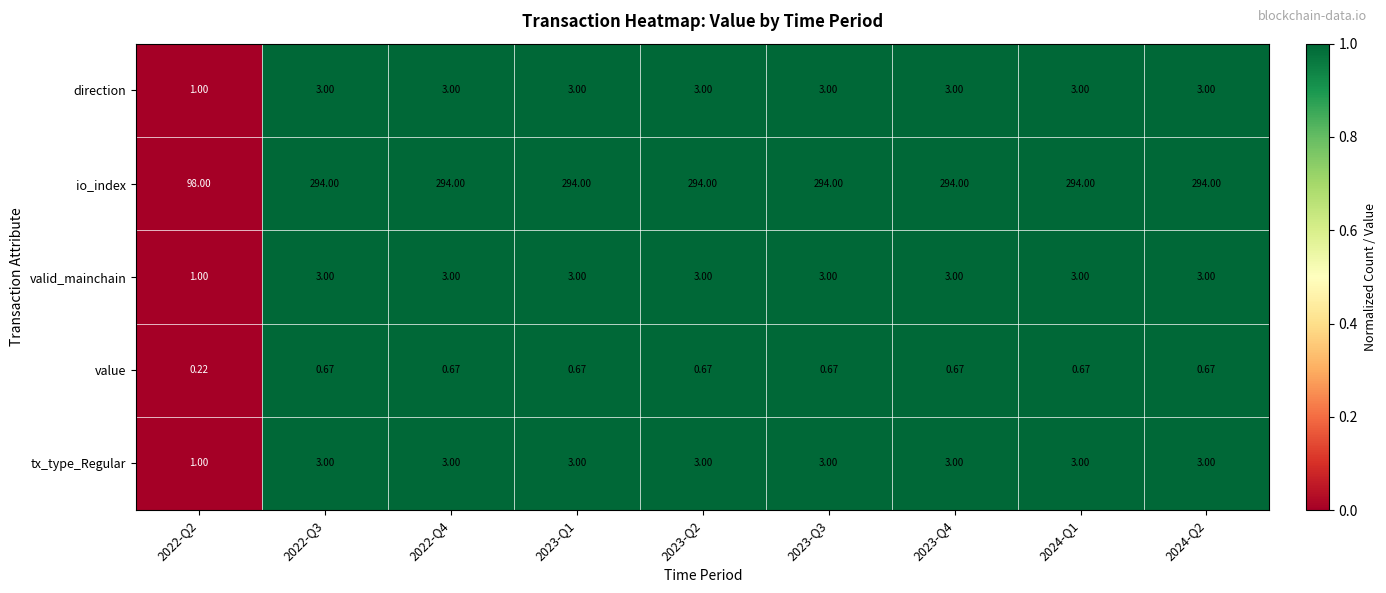

Is the value of valid_mainchain at 2022-Q3 greater than the value of value at 2024-Q2?

Yes